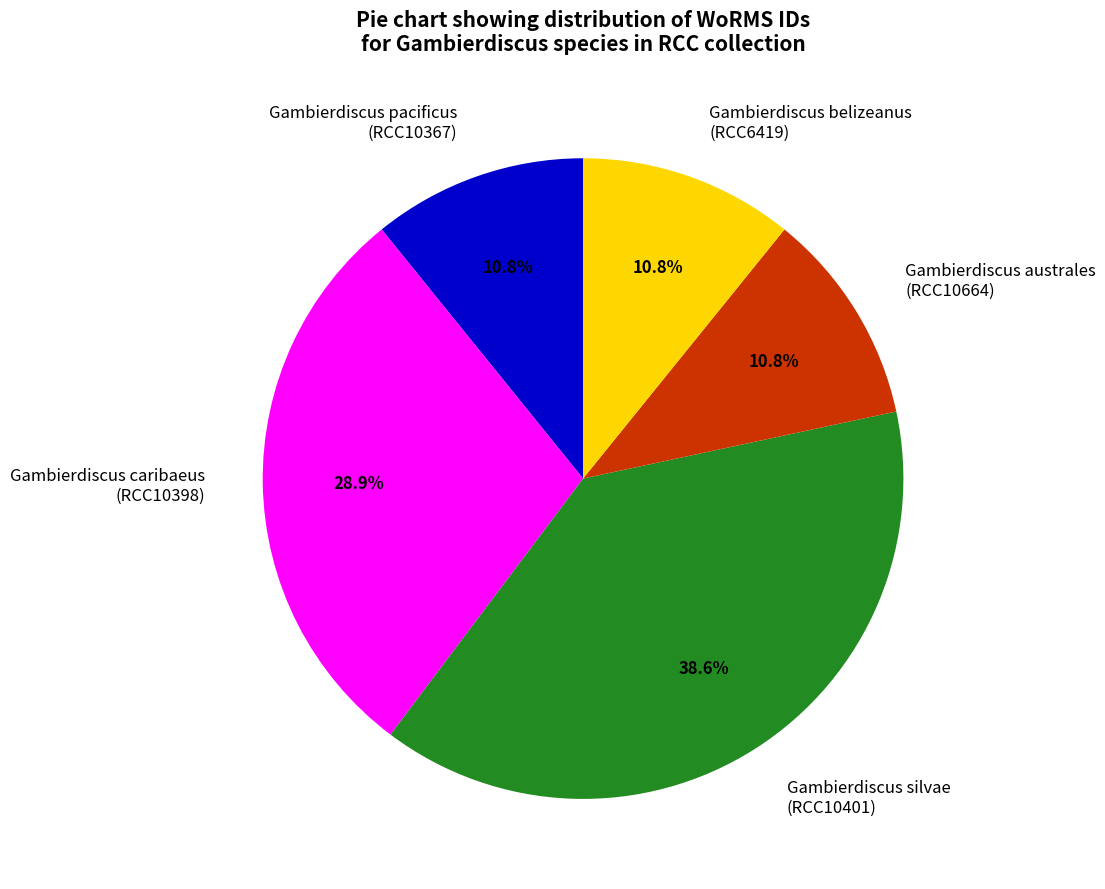

What is the largest slice in the pie chart?

Gambierdiscus silvae (RCC10401)